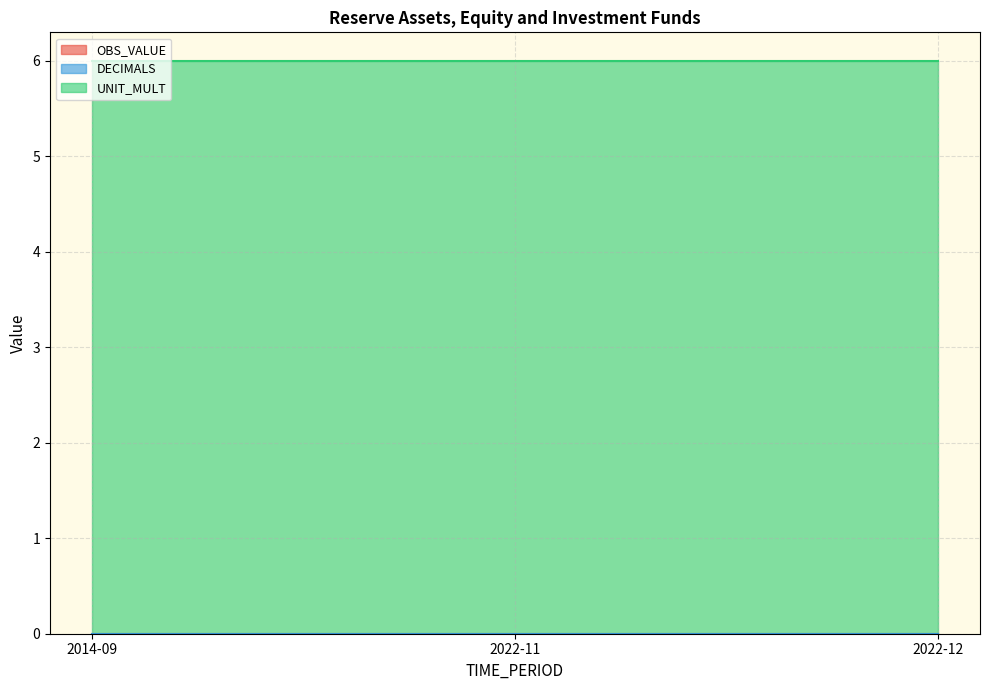

Which has a higher value, 2022-12 or 2014-09?

2022-12